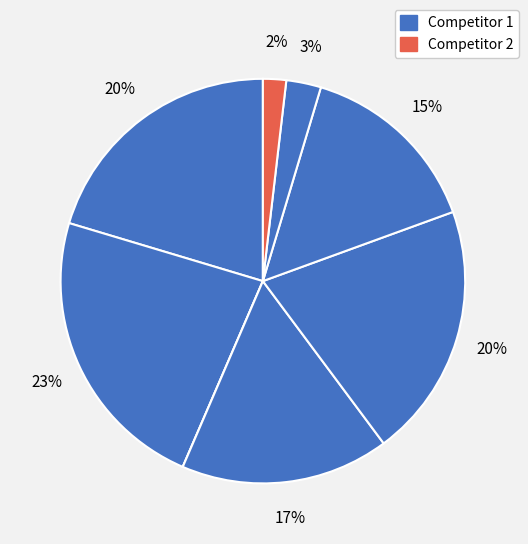

Rank the categories by value from lowest to highest.

3, 8, 7, 6, 4, 1, 5, 2